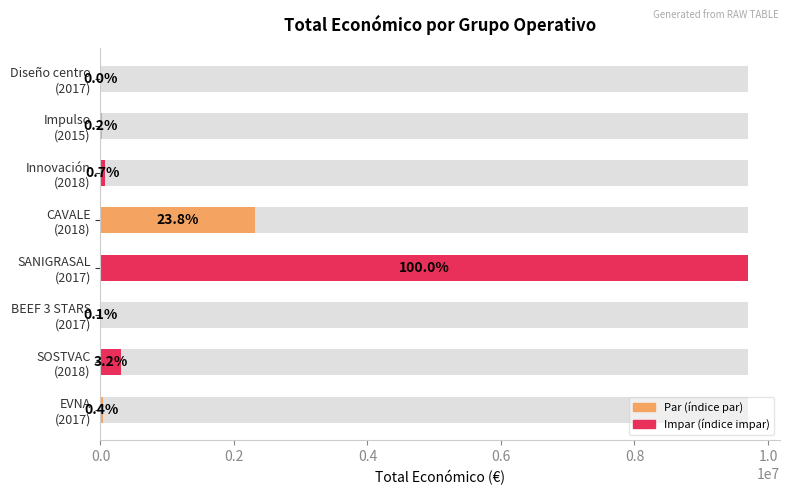

What is the difference between the second highest and minimum values?

2306186